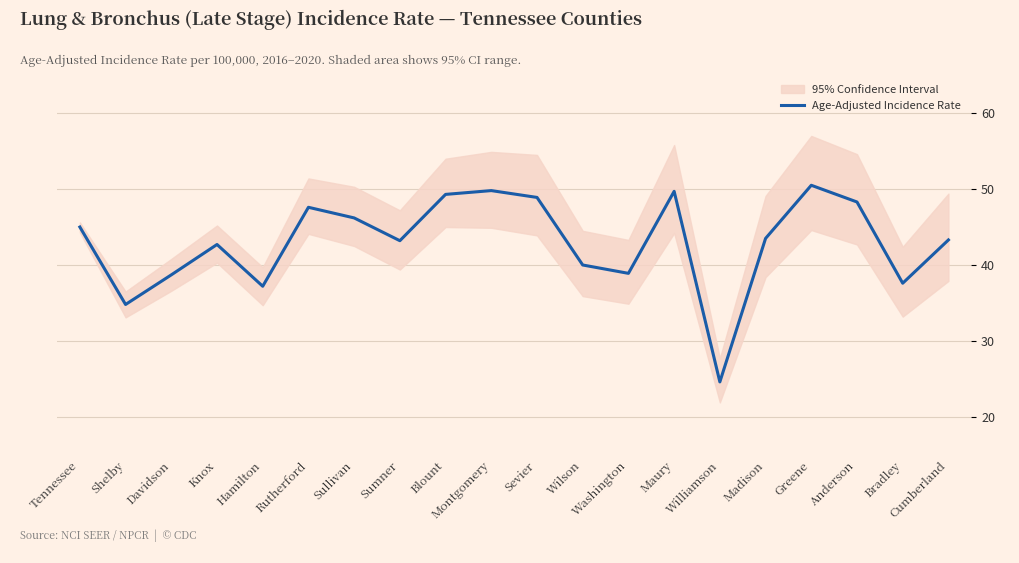

The value at Sevier is 48.9. True or false?

True